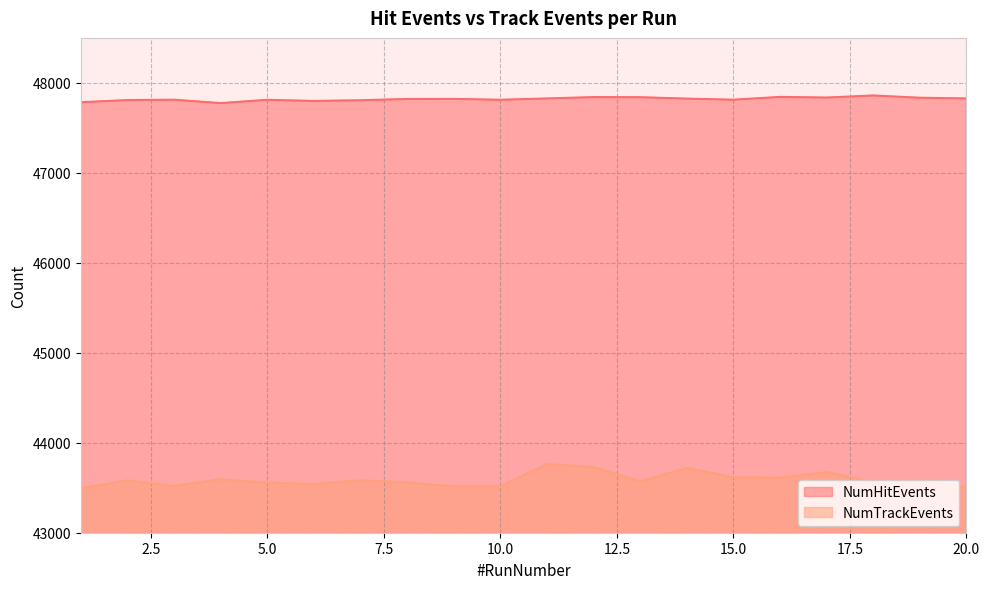

Does the chart display data point markers on the line(s)?

No